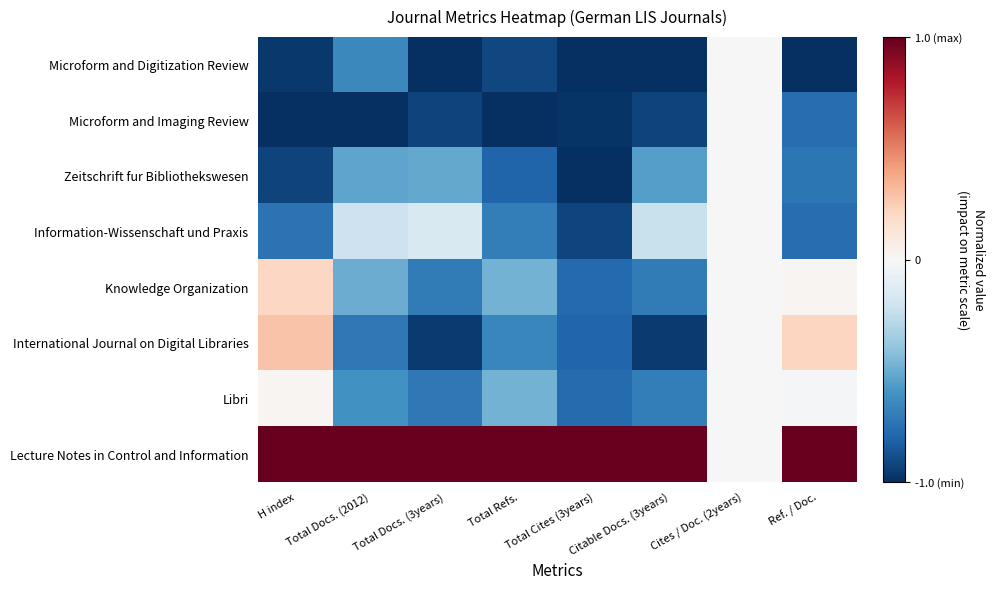

Between Total Cites (3years) and Cites / Doc. (2years), which series saw the biggest shift?

Microform and Digitization Review